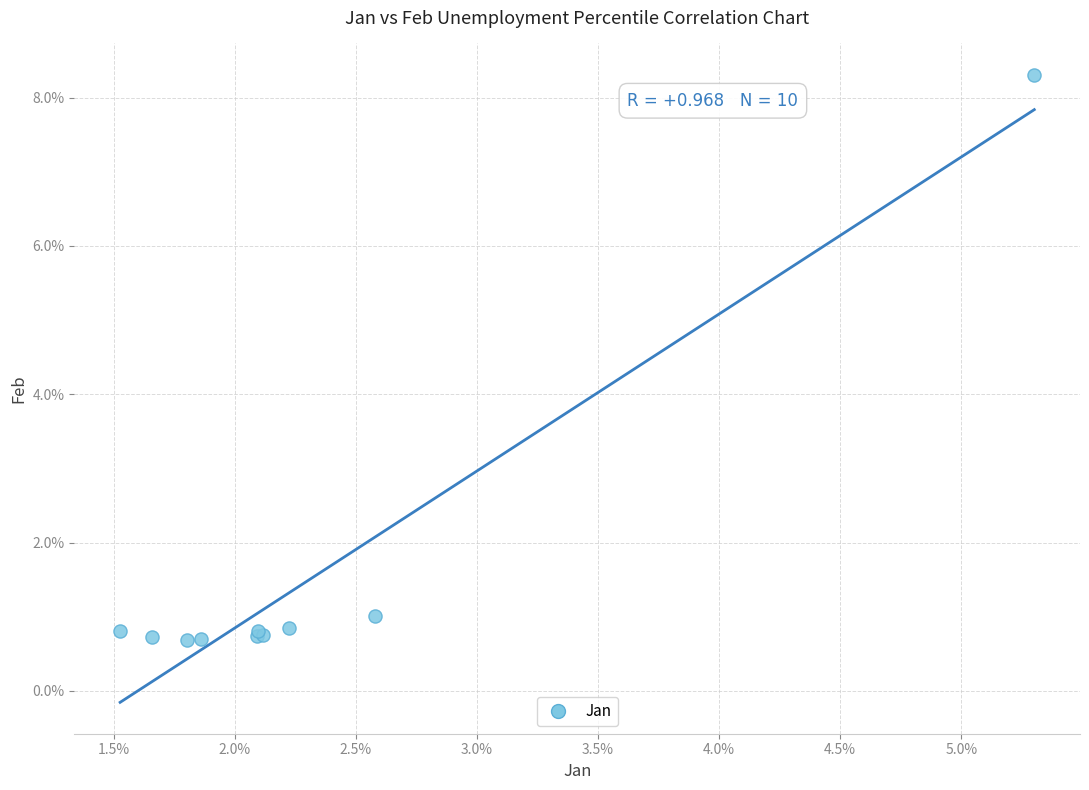

What Y value in the scatter plot is closest to 4?

1.0